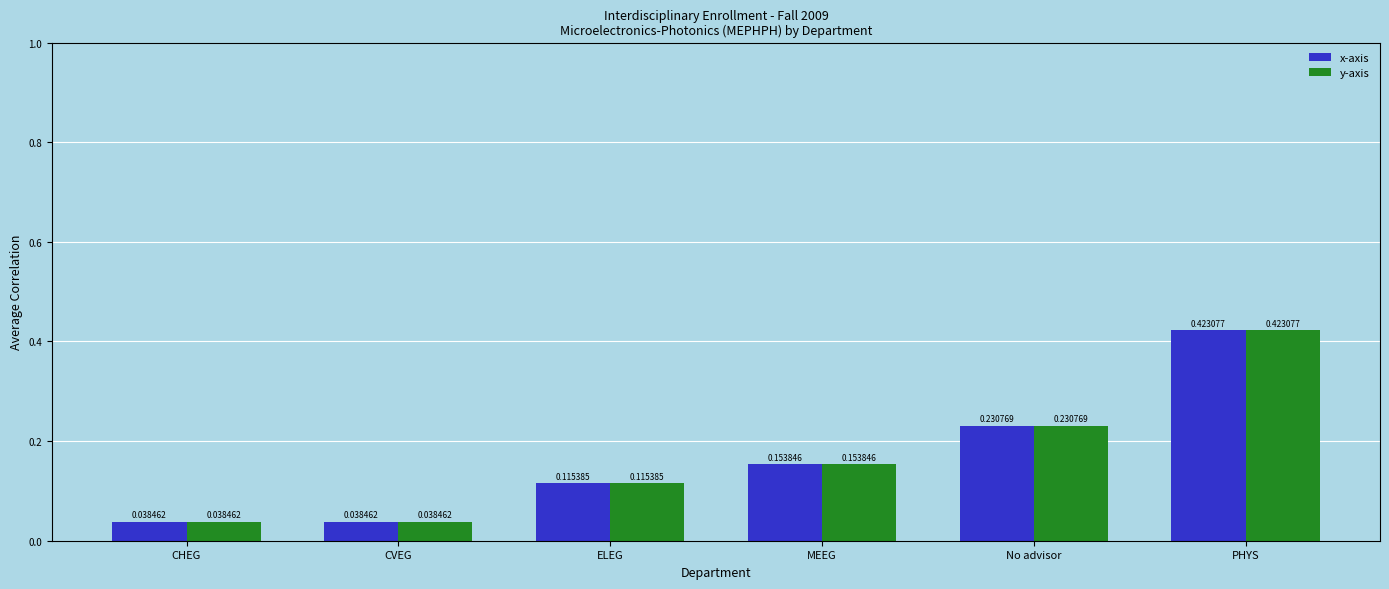

At which category does the chart reach its peak across all series?

PHYS